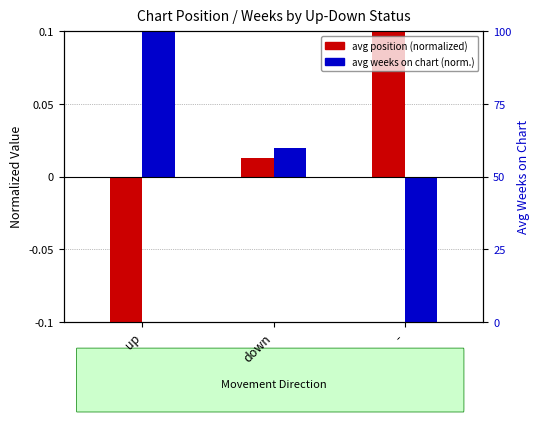

List the series in order of their overall mean, lowest first.

avg position (normalized), avg weeks on chart (normalized)